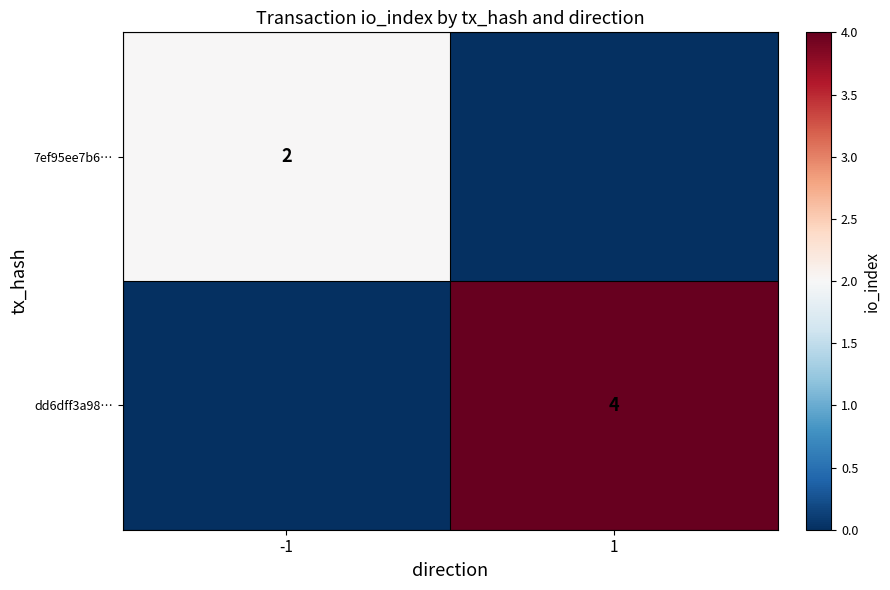

Is it true that 7ef95ee7b6… equals 2 at -1?

True